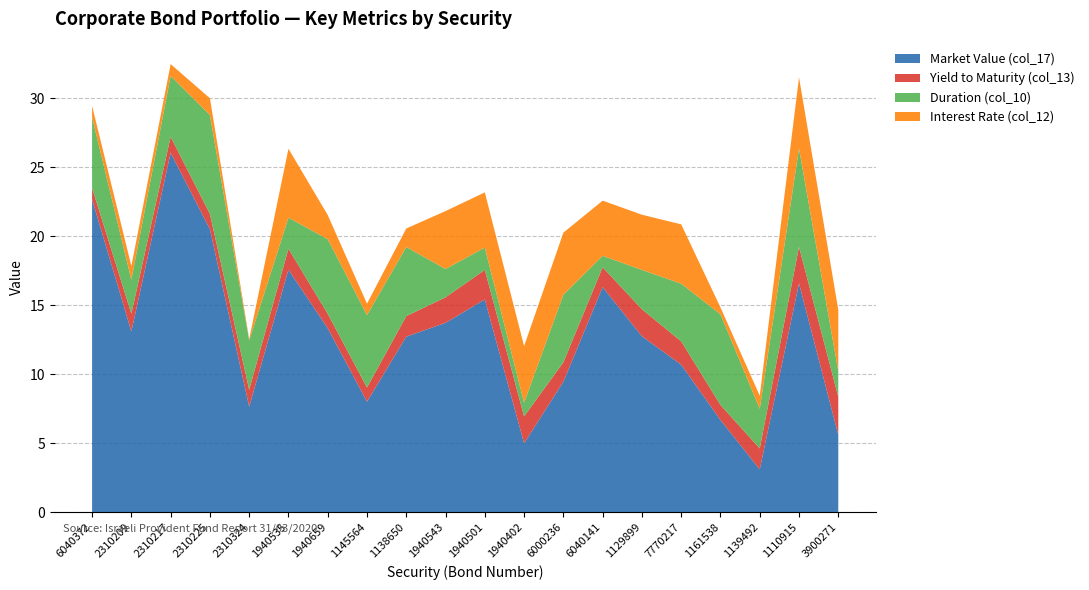

Reading left to right, what are all the values shown in this chart?

Market Value (col_17): 22.7	13.1	26.1	20.5	7.7	17.6	13.3	8.0	12.7	13.7	15.4	5.0	9.5	16.3	12.8	10.7	6.7	3.1	16.6	5.6
Yield to Maturity (col_13): 0.8	1.3	1.2	1.1	1.2	1.5	1.1	1.0	1.5	1.9	2.1	1.9	1.4	1.4	2.0	1.7	1.1	1.5	2.6	2.8
Duration (col_10): 5.1	2.5	4.4	7.2	3.6	2.2	5.4	5.2	5.0	2.0	1.6	1.0	4.9	0.8	2.9	4.2	6.6	2.9	7.1	1.9
Interest Rate (col_12): 0.8	1.0	0.9	1.2	0.1	5.0	1.8	0.8	1.3	4.2	4.0	4.1	4.5	4.0	4.0	4.3	0.5	0.9	5.2	4.5